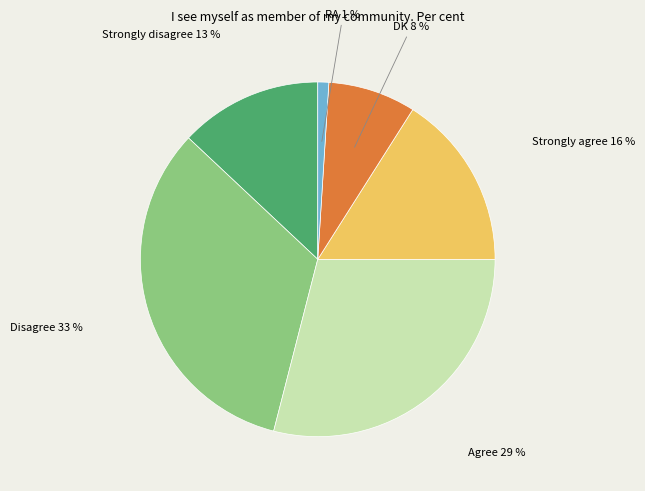

To the nearest percent, what is the difference between the largest and smallest slice percentages?

32%